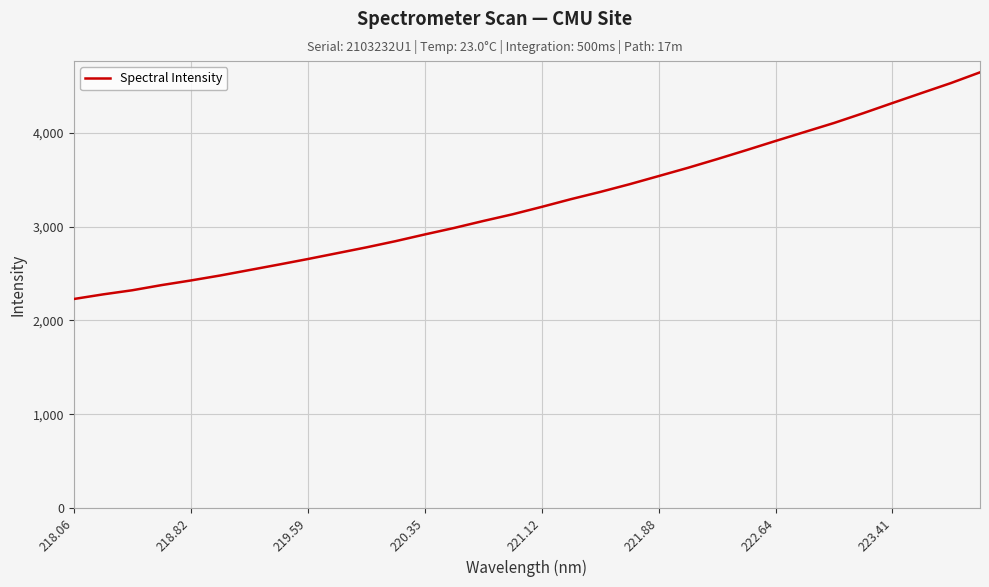

What is the smallest value displayed?

2228.2